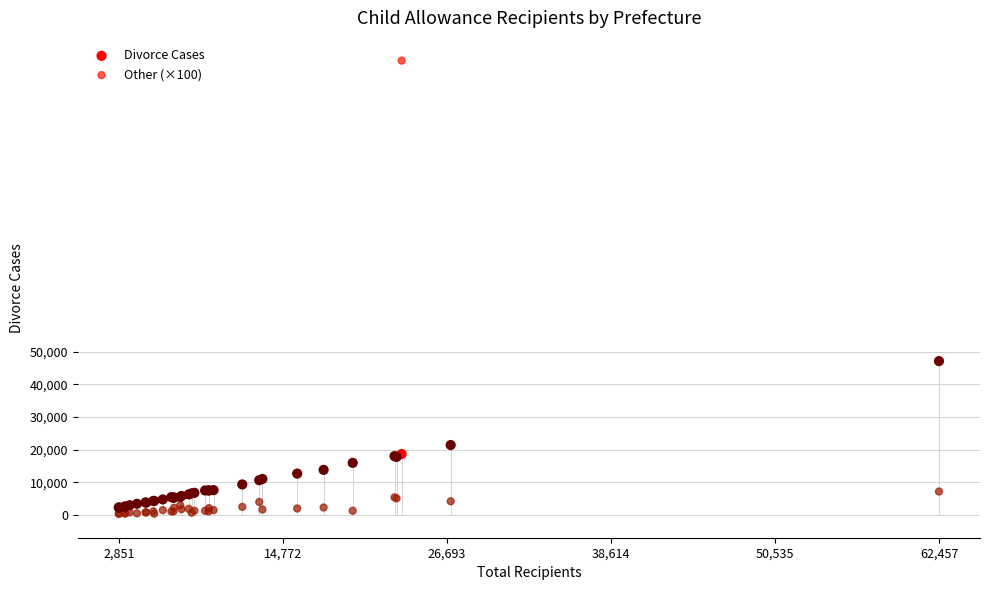

What are all the series names shown in the legend?

Divorce Cases, Other (×100)